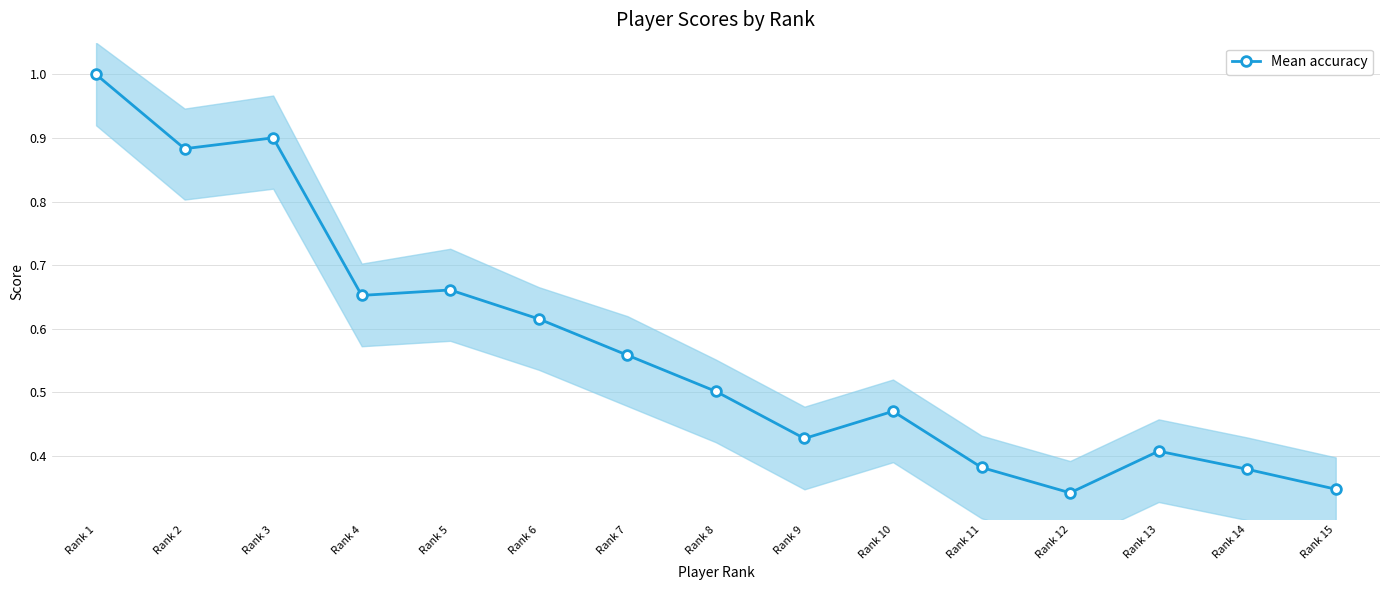

At which label is the value closest to 0?

Rank 12